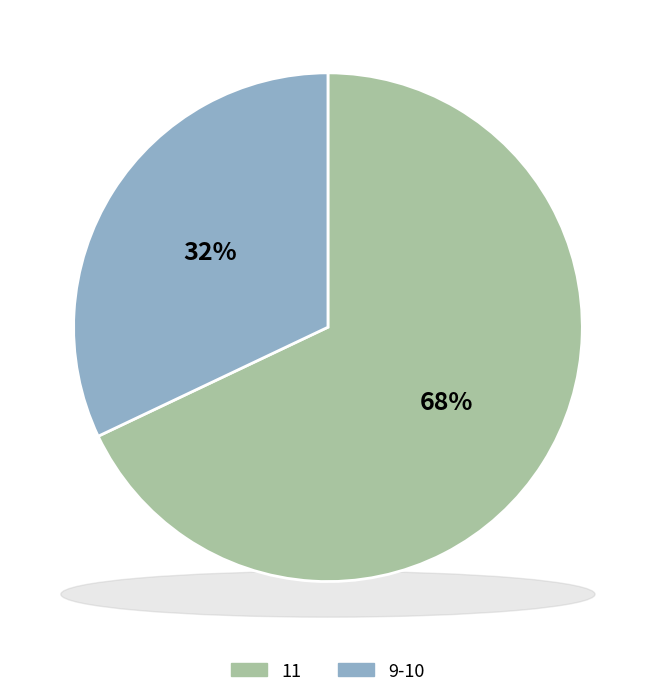

To the nearest percent, what portion does 9-10 represent?

32%